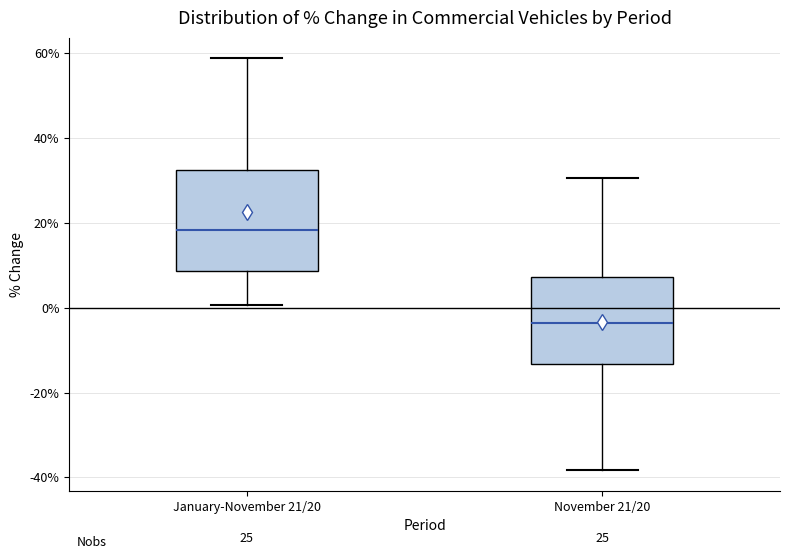

Reading left to right, transcribe this box plot: for each box, give where its median line is, the range the box spans, and where its two whiskers end, as read against the y-axis. The values are not printed on the chart, so give them approximately, as read against the axis.

January-November 21/20: median 18, box 8 to 32, whiskers 0 to 58
November 21/20: median -4, box -14 to 8, whiskers -38 to 30